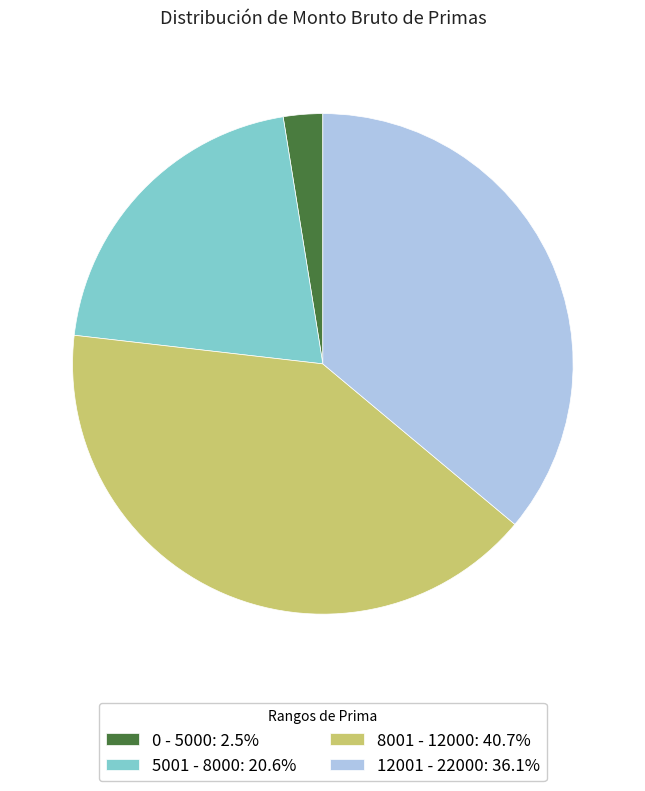

Is there a majority slice in this chart?

No